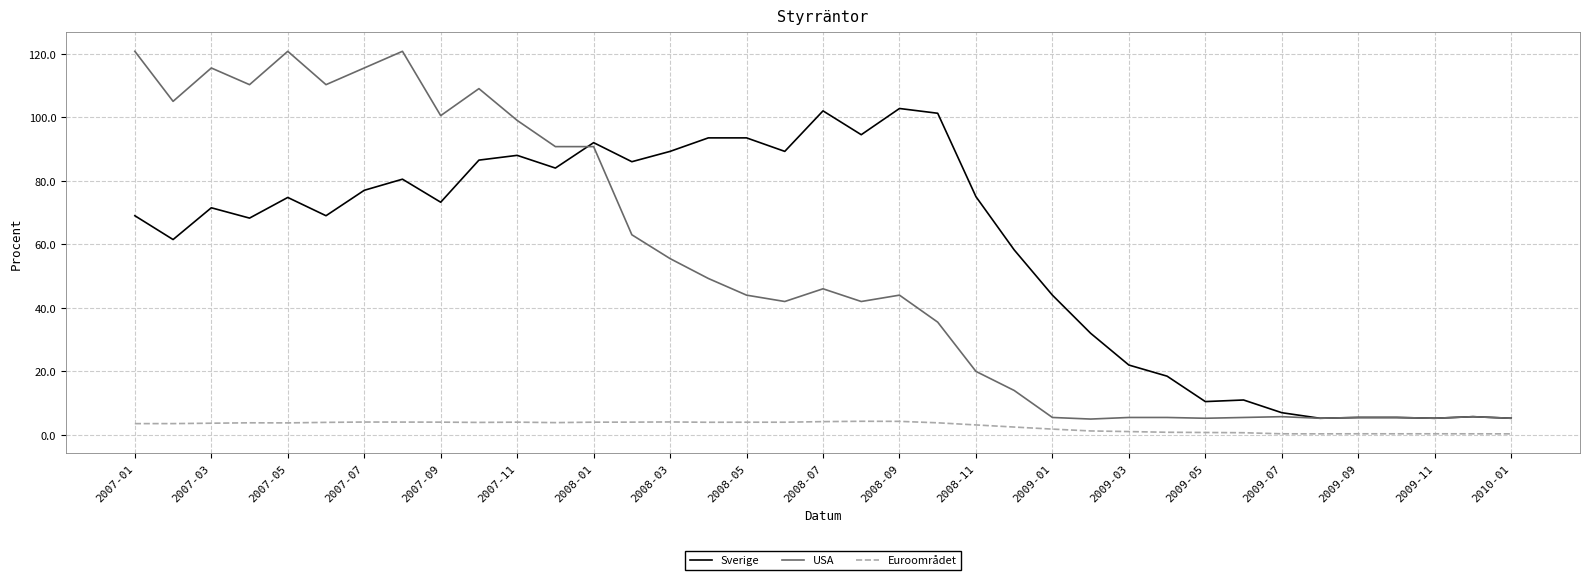

What is the maximum value for USA?

120.8